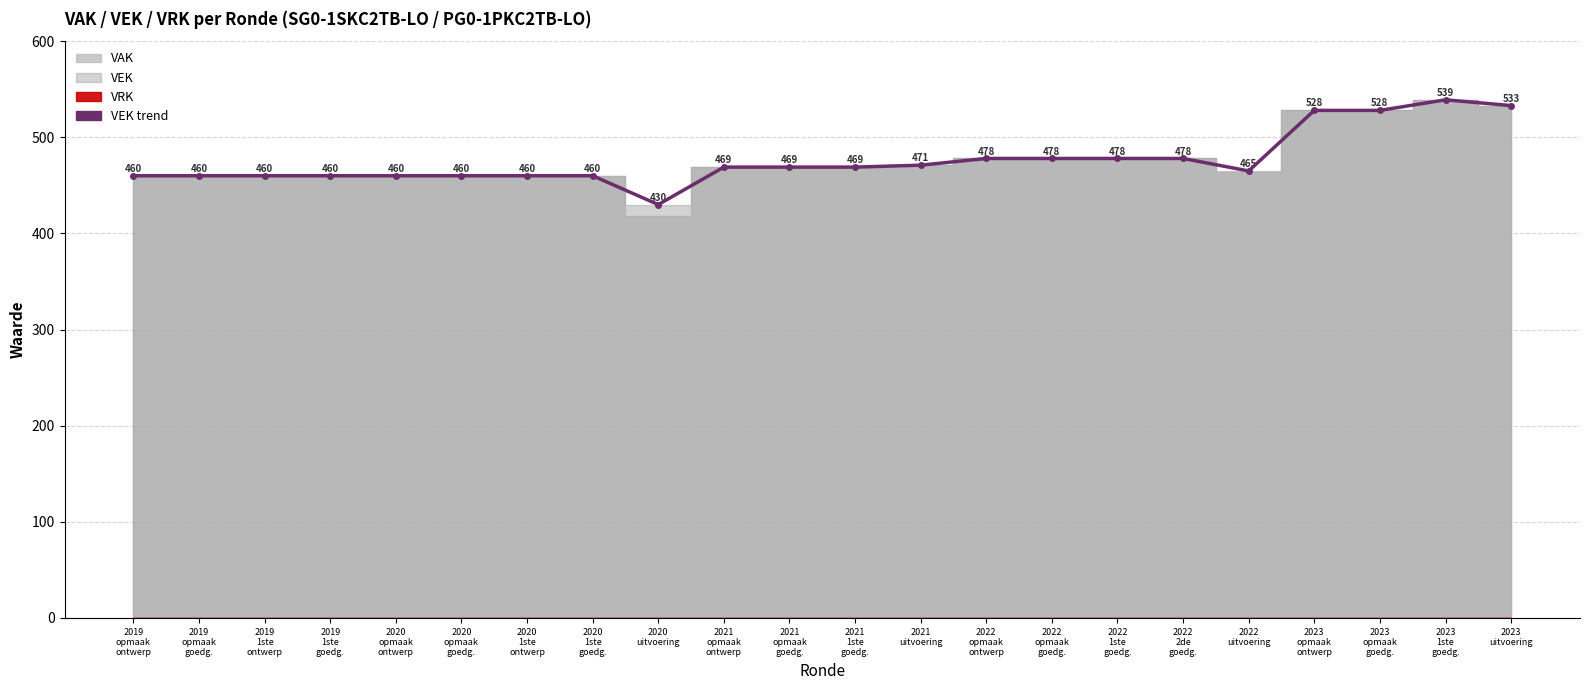

List the labels in order of value, largest first.

2023
1ste
goedg., 2023
uitvoering, 2023
opmaak
ontwerp, 2023
opmaak
goedg., 2022
opmaak
ontwerp, 2022
opmaak
goedg., 2022
1ste
goedg., 2022
2de
goedg., 2021
uitvoering, 2021
opmaak
ontwerp, 2021
opmaak
goedg., 2021
1ste
goedg., 2022
uitvoering, 2019
opmaak
ontwerp, 2019
opmaak
goedg., 2019
1ste
ontwerp, 2019
1ste
goedg., 2020
opmaak
ontwerp, 2020
opmaak
goedg., 2020
1ste
ontwerp, 2020
1ste
goedg., 2020
uitvoering